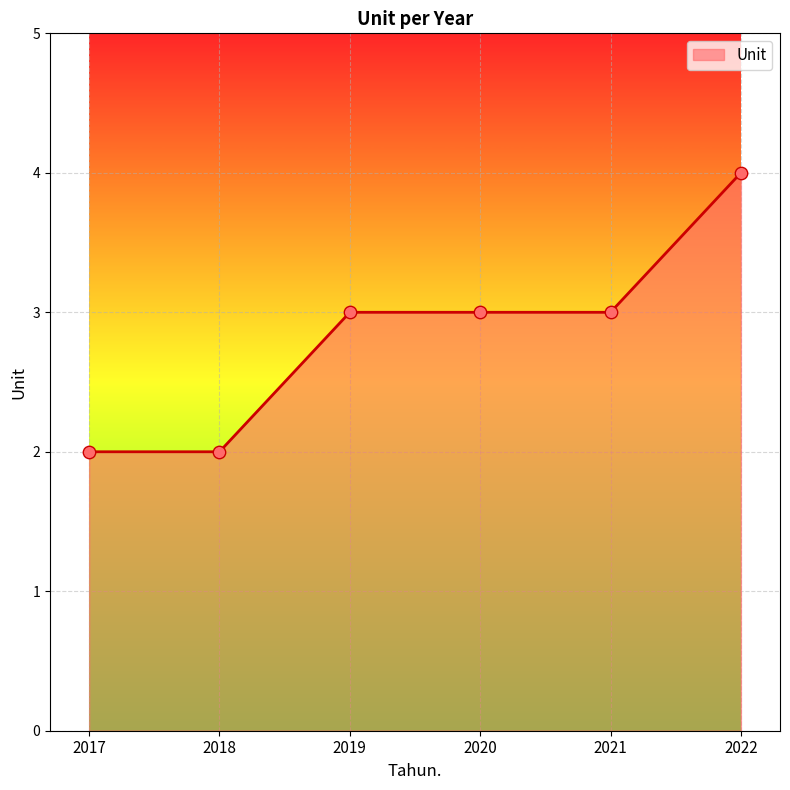

Which has a higher value, 2018 or 2021?

2021